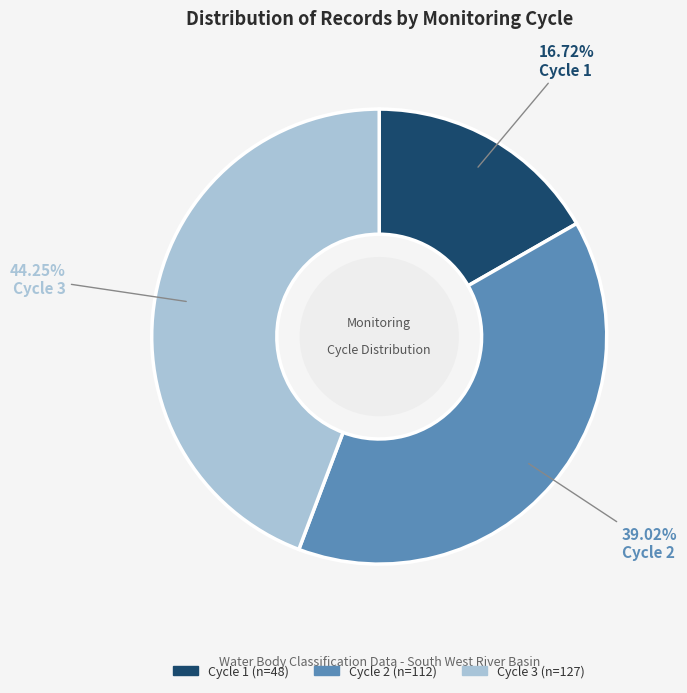

Rank the categories by value from lowest to highest.

Cycle 1, Cycle 2, Cycle 3